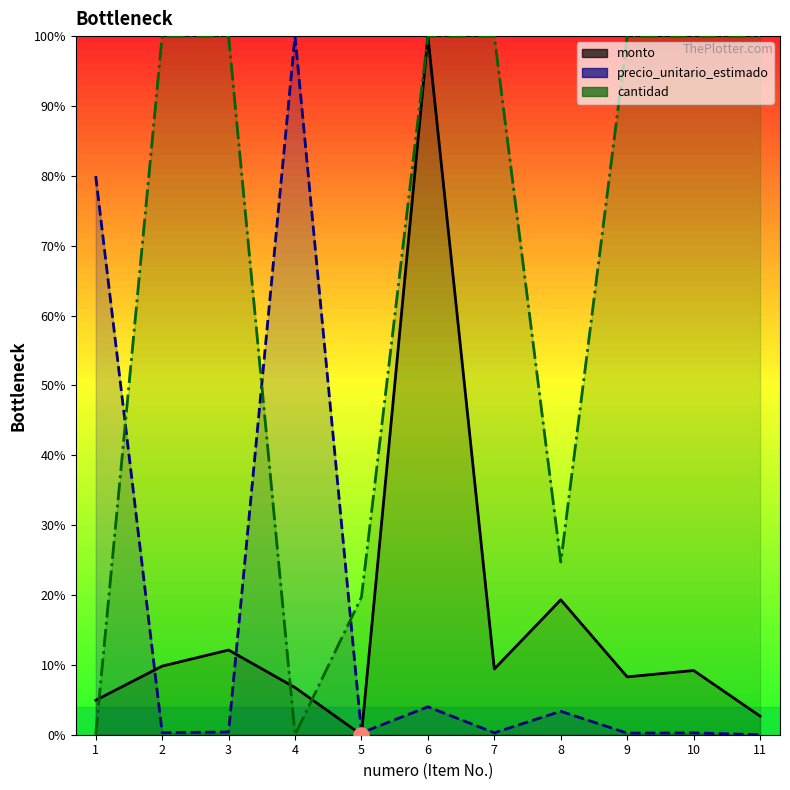

At which category is the sum across all series the highest?

6